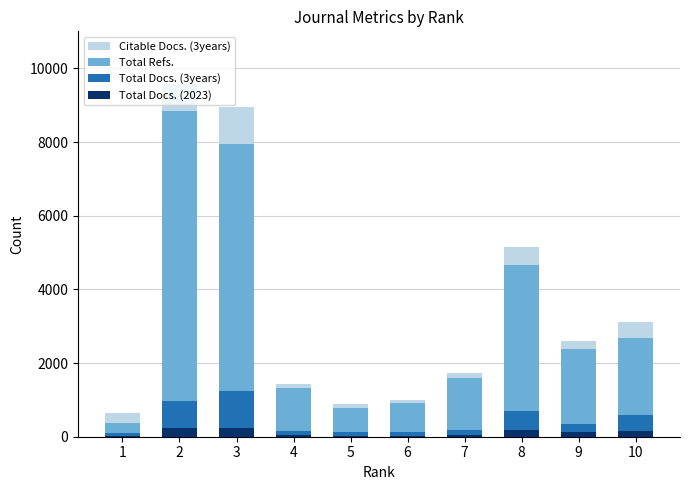

Which series has the widest spread of values?

Total Refs.